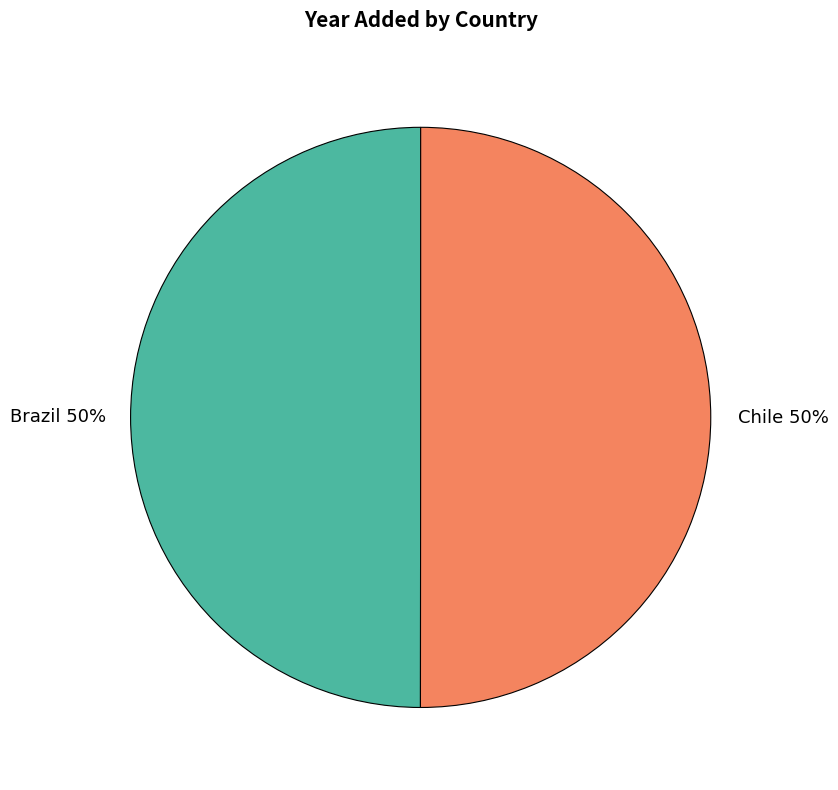

Approximately how many times larger is the value at Brazil compared to Chile?

1.0